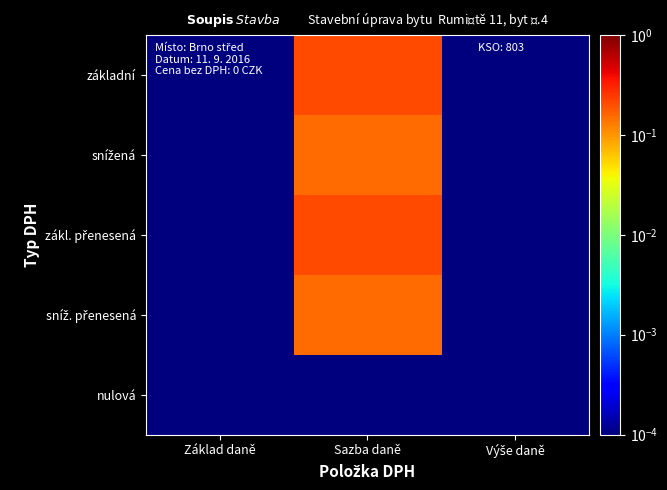

What is the maximum value shown in the chart?

0.2